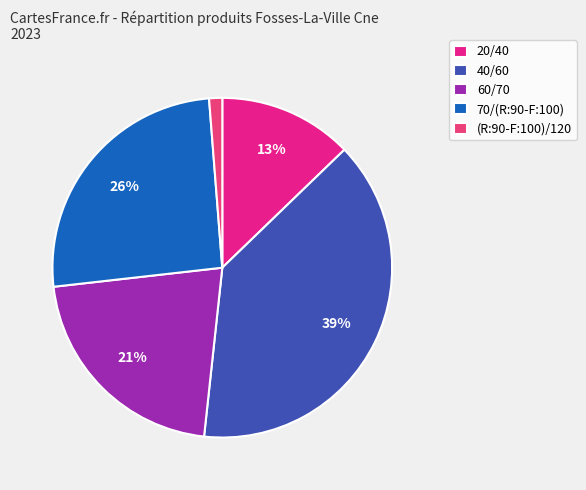

Rank the categories by value from highest to lowest.

40/60, 70/(R:90-F:100), 60/70, 20/40, (R:90-F:100)/120